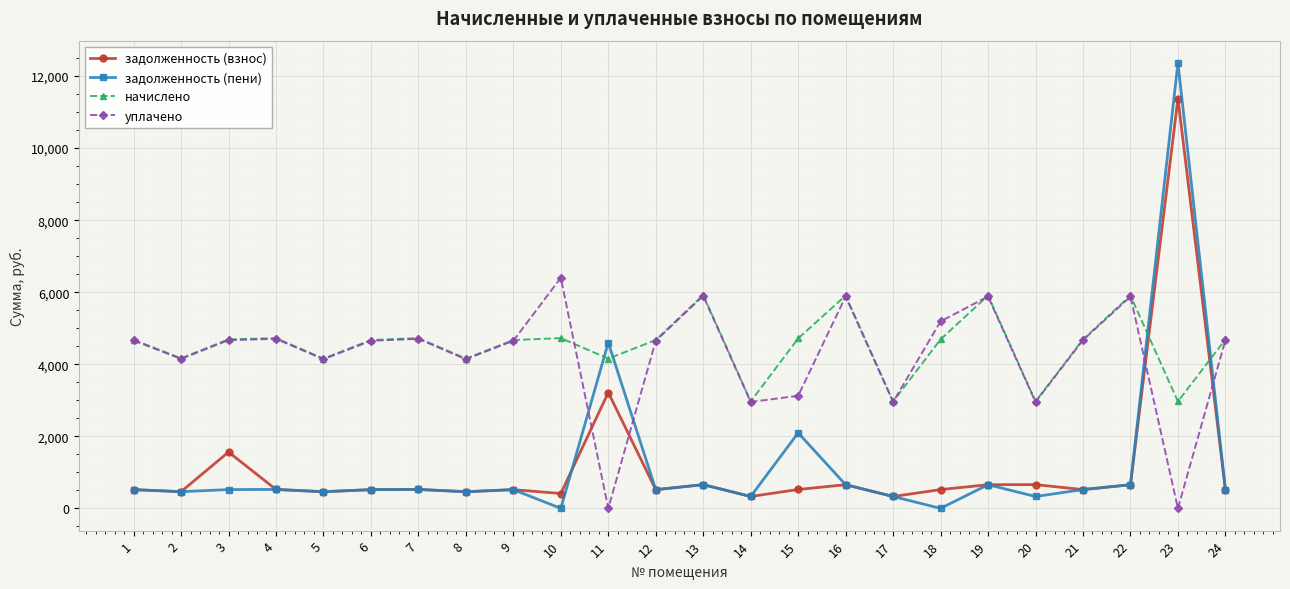

What is the value of the начислено point at the 5th from the left?

4157.3